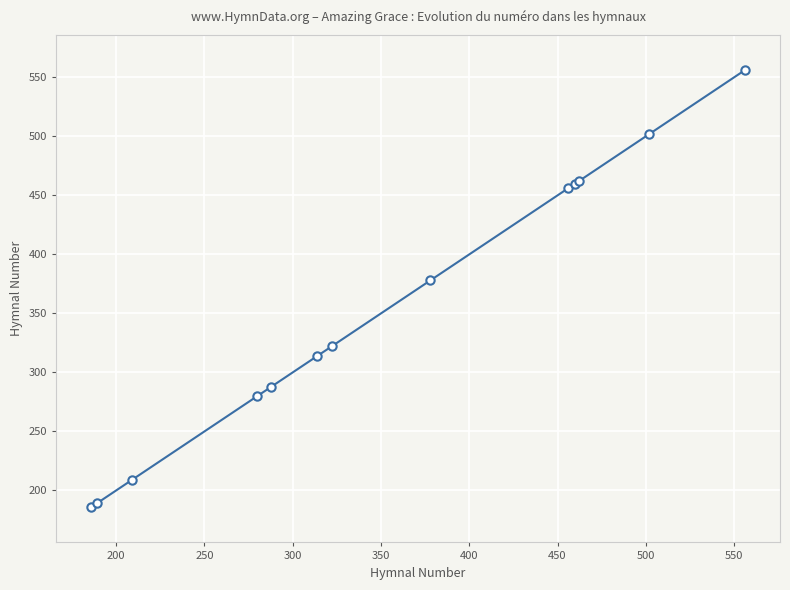

What is the sum of all values?

4602